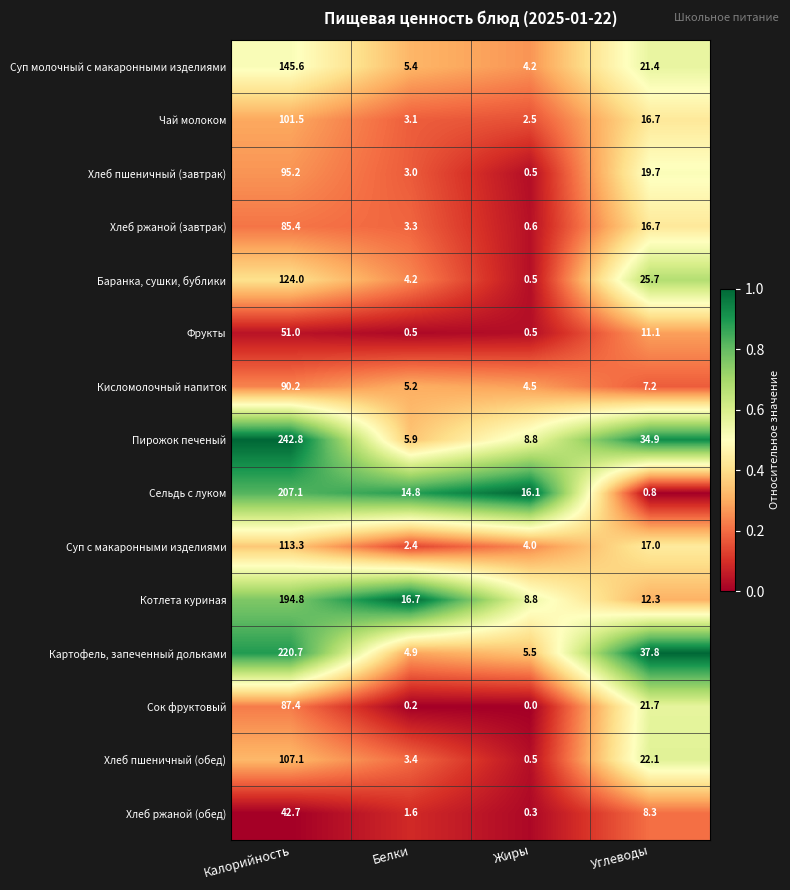

At which category does the chart reach its minimum across all series?

Жиры